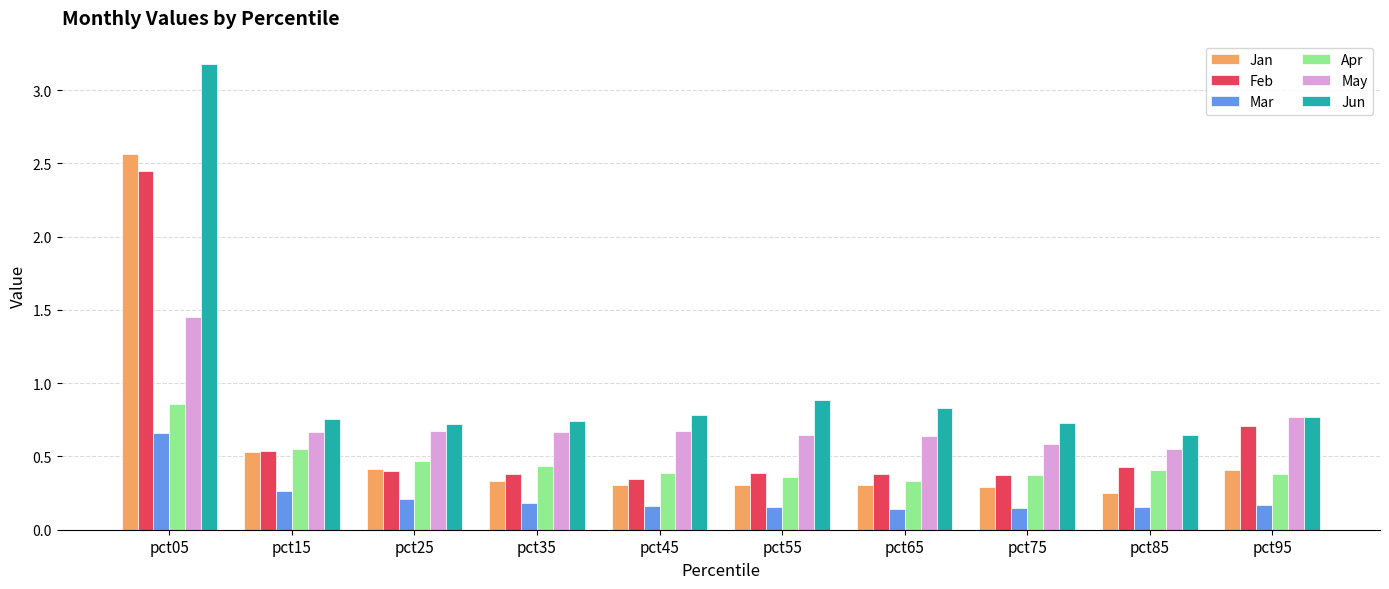

Is the value of Jun at pct65 greater than the value of Jan at pct45?

Yes